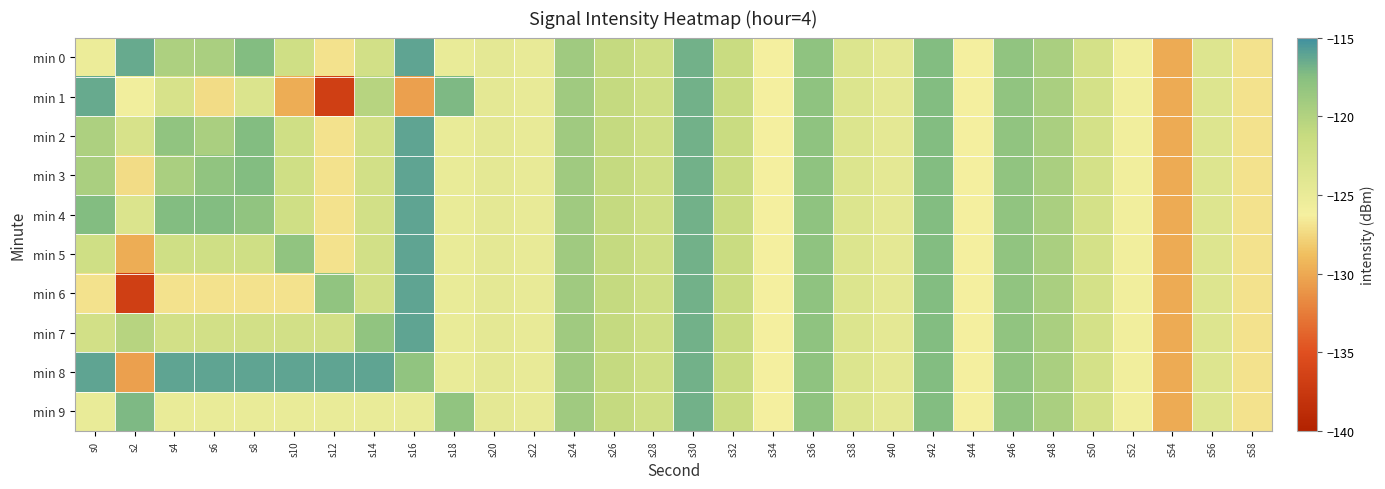

Which category has the lowest value across all series?

s12